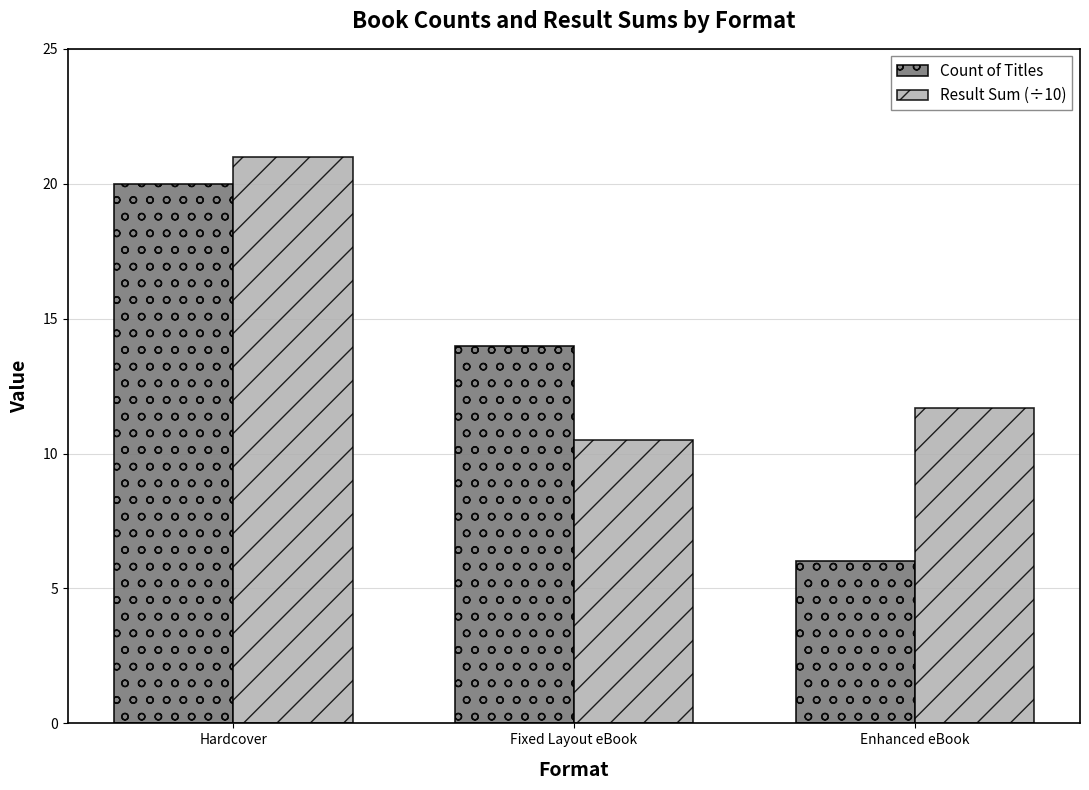

How many groups of bars are there?

3